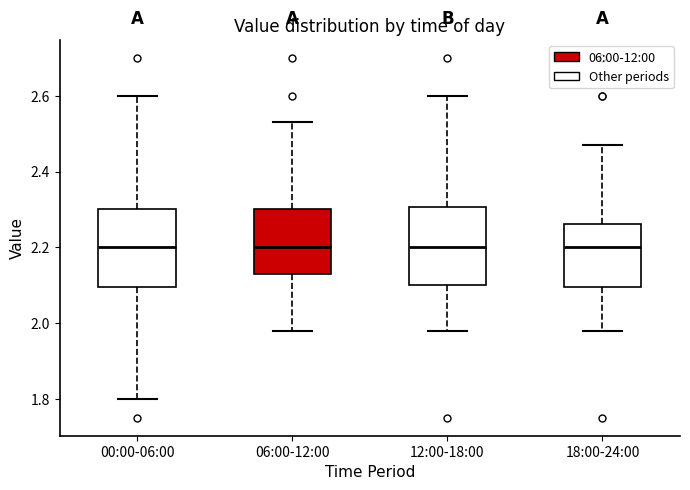

Where is the upper edge of the box for 06:00-12:00 on the y-axis? The values are not printed on the chart, so give them approximately, as read against the axis.

2.30